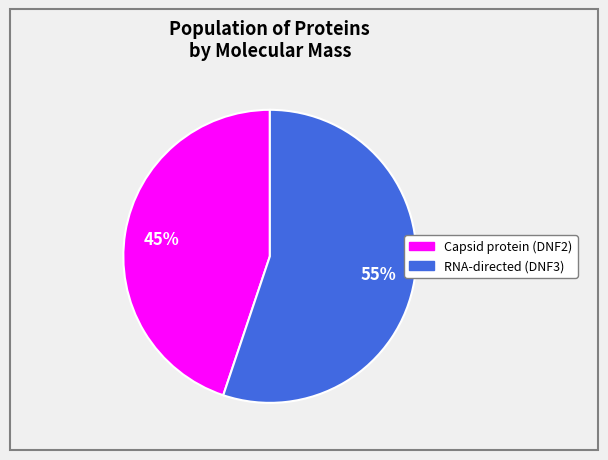

To the nearest percent, what is the difference between the largest and smallest slice percentages?

10%